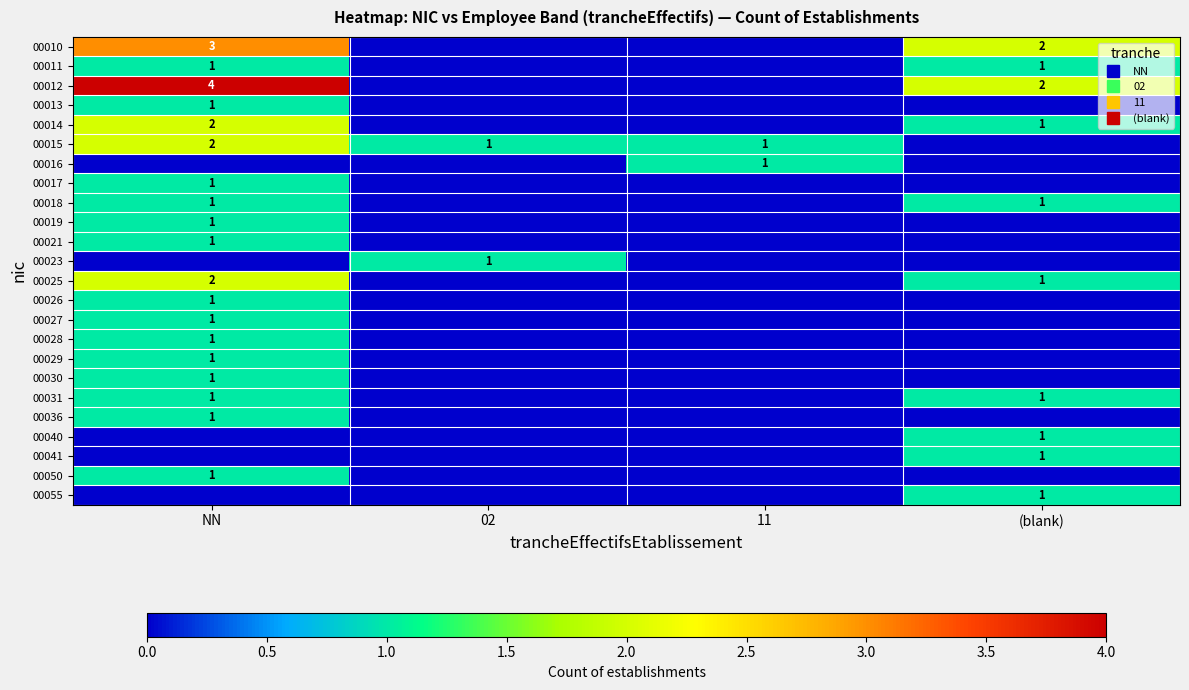

True or false: 00012 has a value of -2 at 02.

False